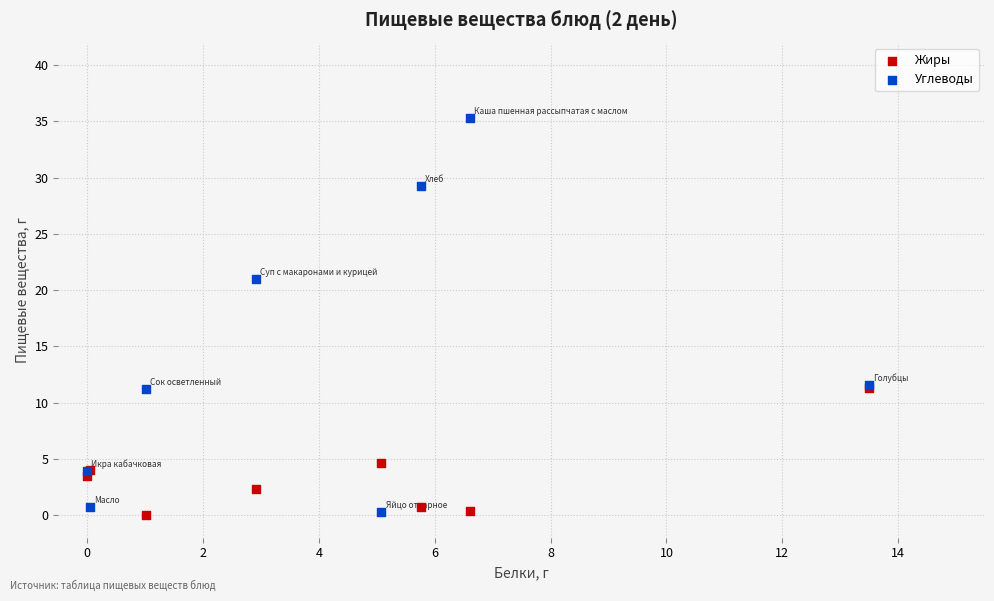

What are all the series names shown in the legend?

Жиры, Углеводы